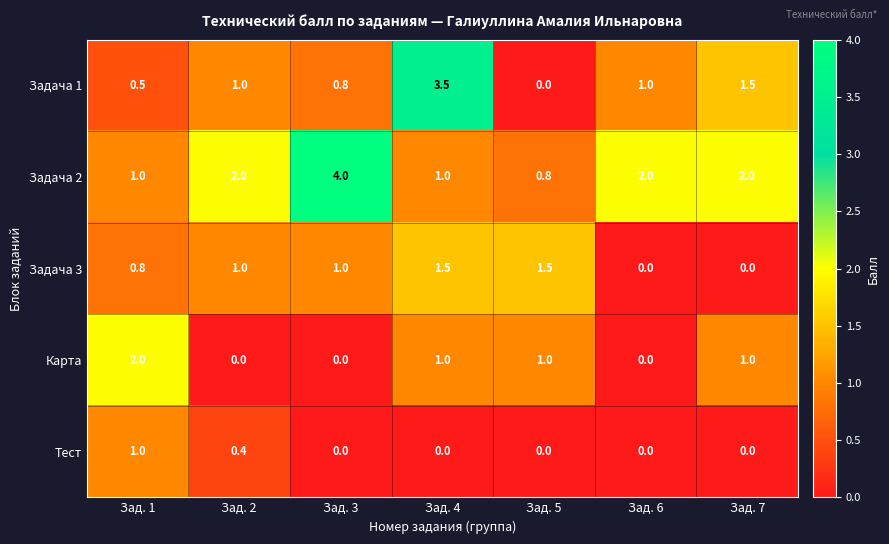

How many distinct data groups are displayed?

5